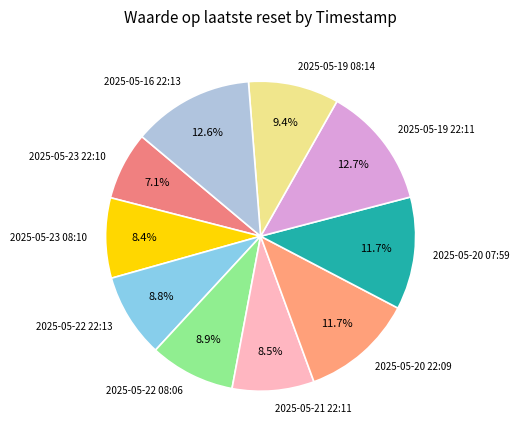

Is 2025-05-19 22:11 the majority of the pie?

No